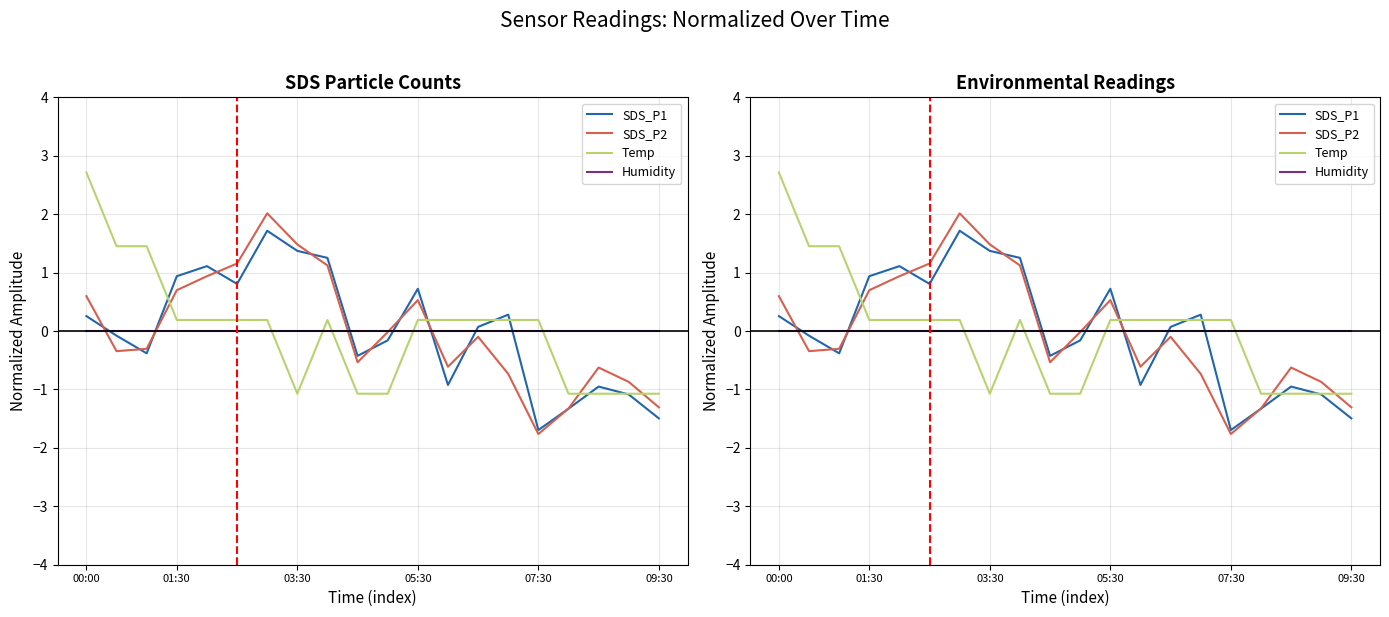

The value of SDS_P2 at 01:30 is 1.1. True or false?

False